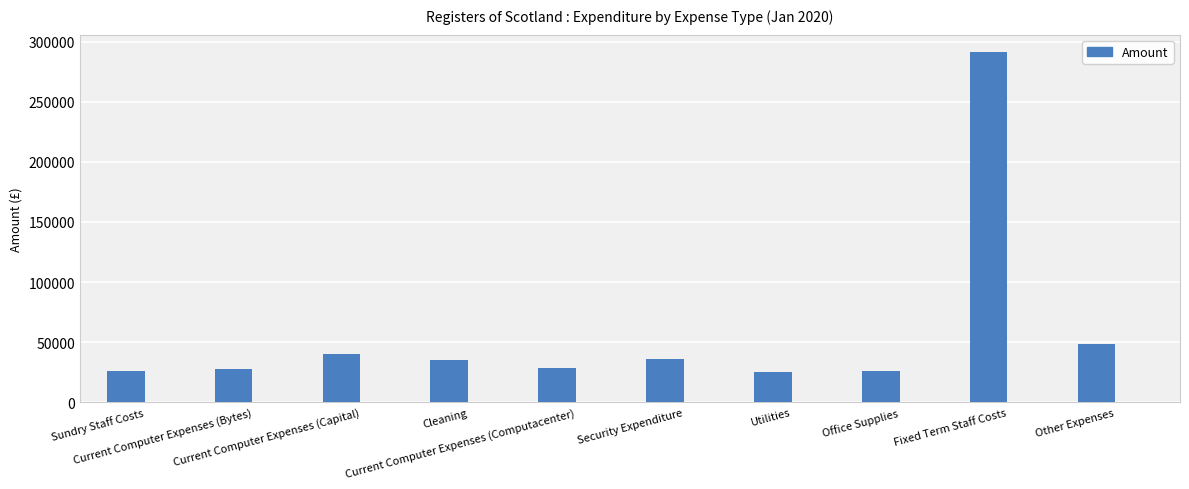

What is the difference between the values at Security Expenditure and Current Computer Expenses (Capital)?

3926.4